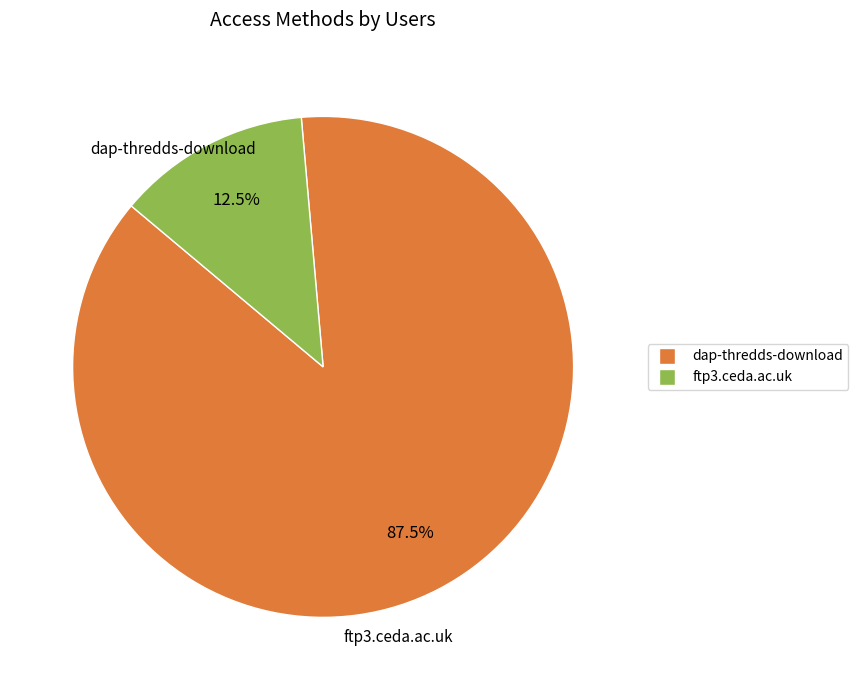

How much of the chart is everything except dap-thredds-download?

12.5%